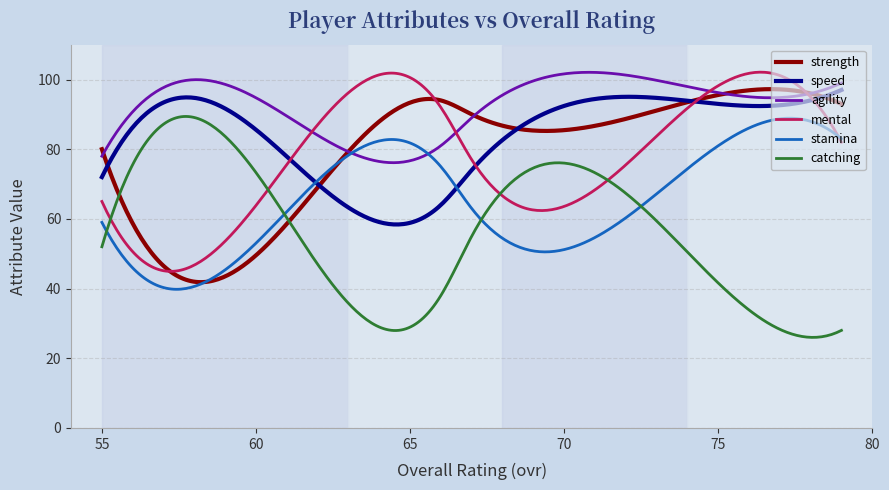

True or false: speed has more than 1 interior local peaks.

True